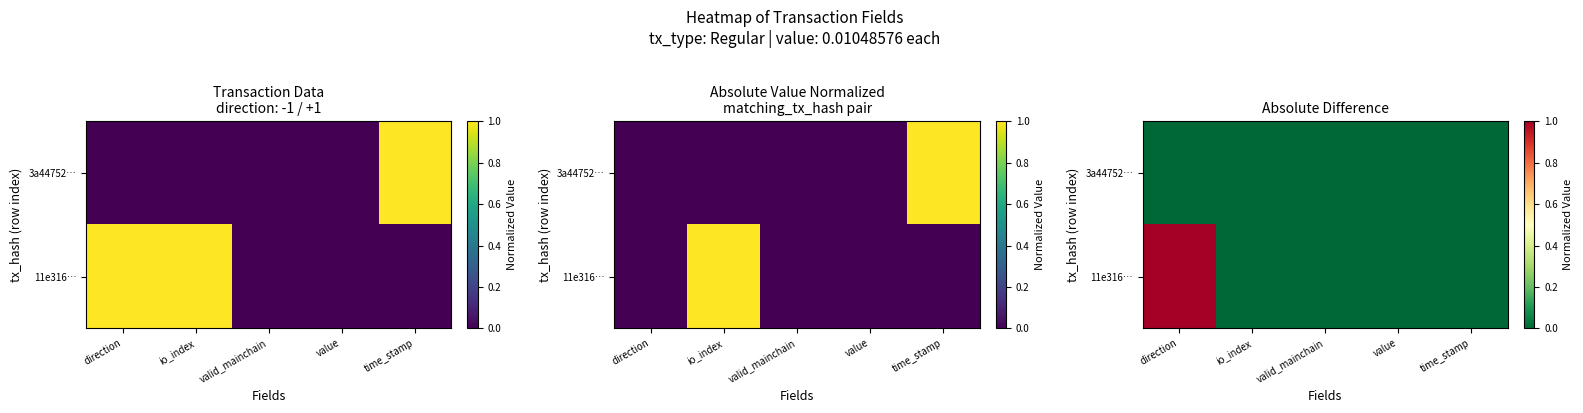

Is the value of 3a44752… at valid_mainchain greater than the value of 11e316… at value?

No